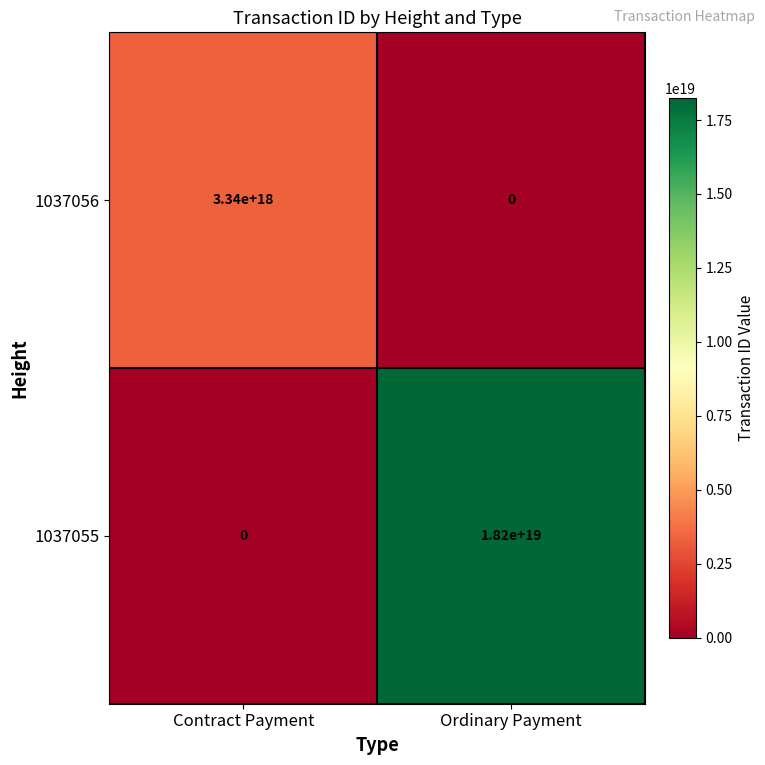

At Ordinary Payment, list the series in order from smallest to largest.

1037056, 1037055